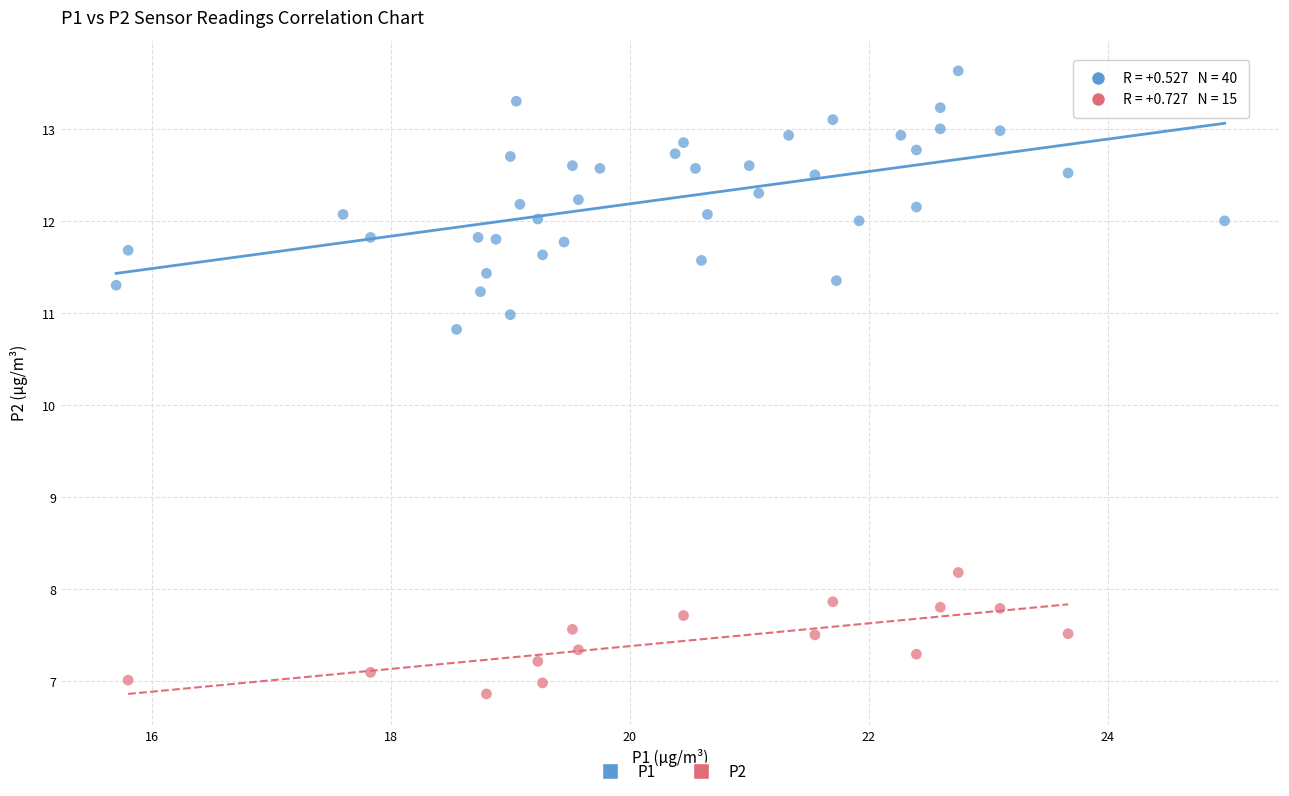

Which series reaches the minimum Y coordinate?

P2